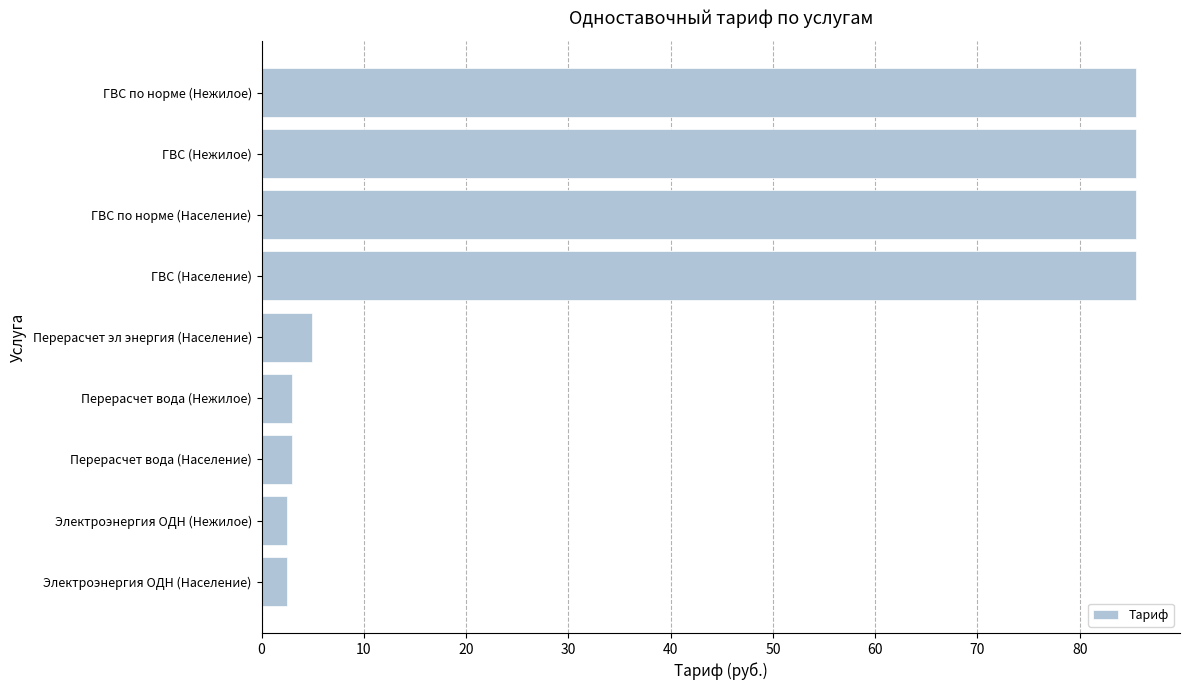

What is the difference between the maximum and minimum values?

83.0